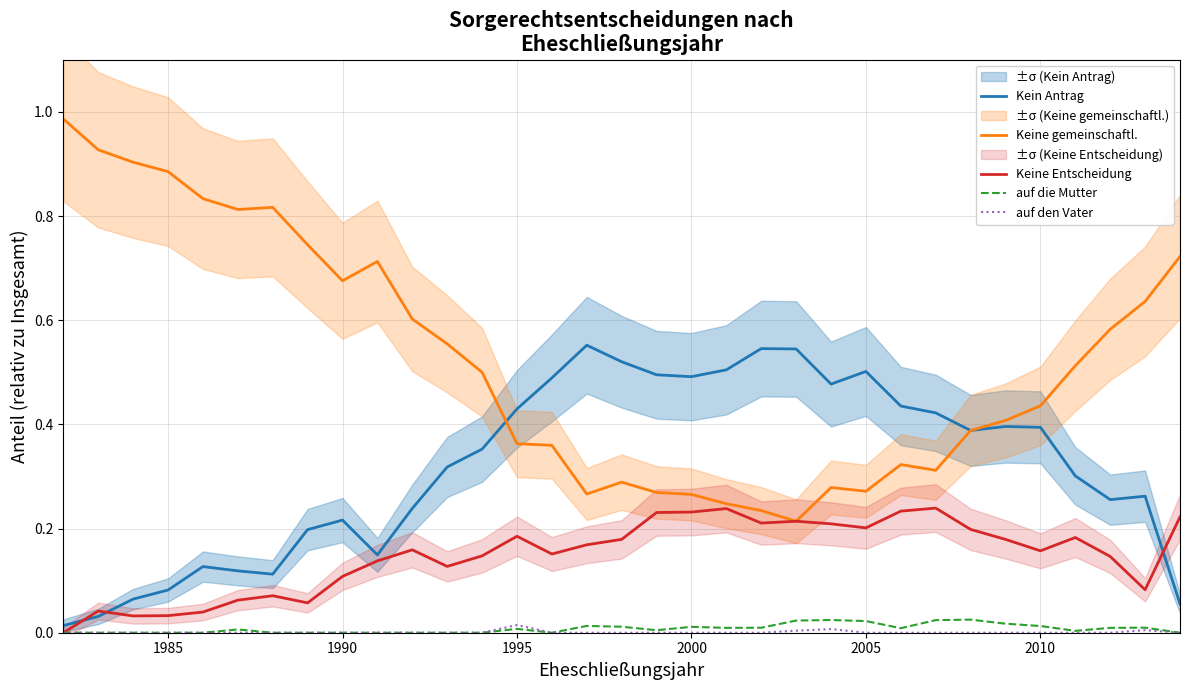

How many times do Keine gemeinschaftl. and Kein Antrag cross each other?

1